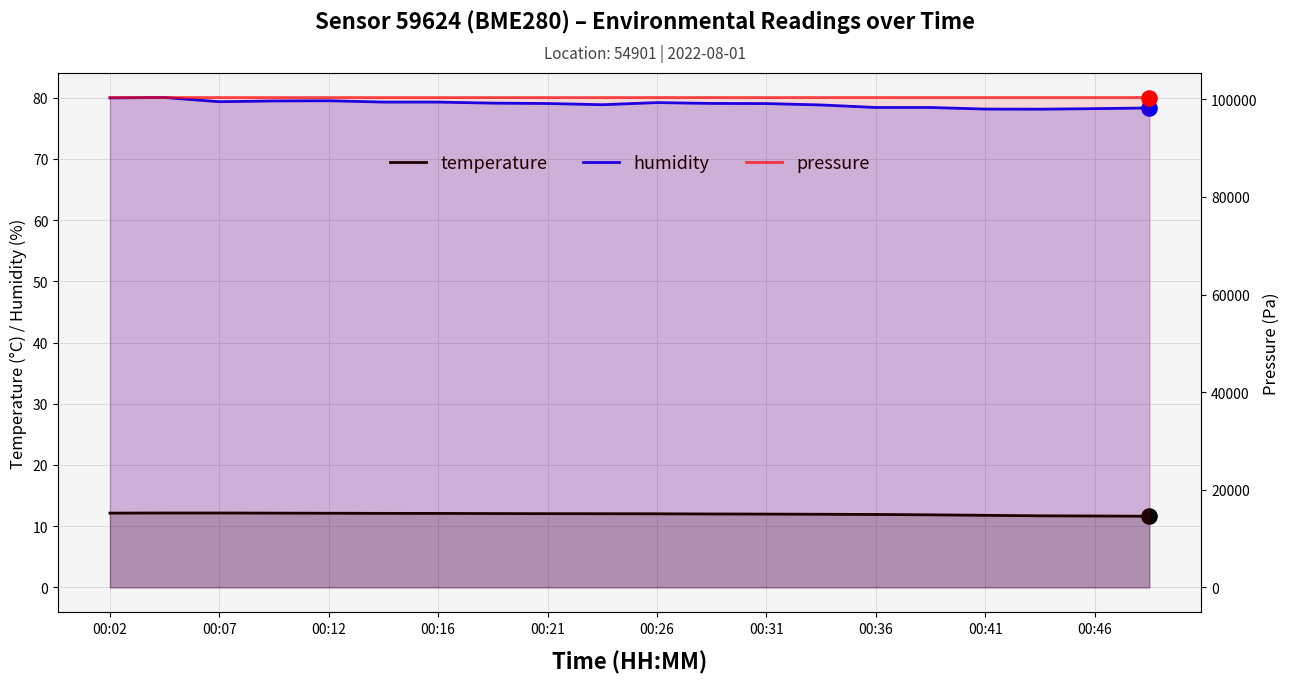

What are all the series names shown in the legend?

humidity, temperature, pressure